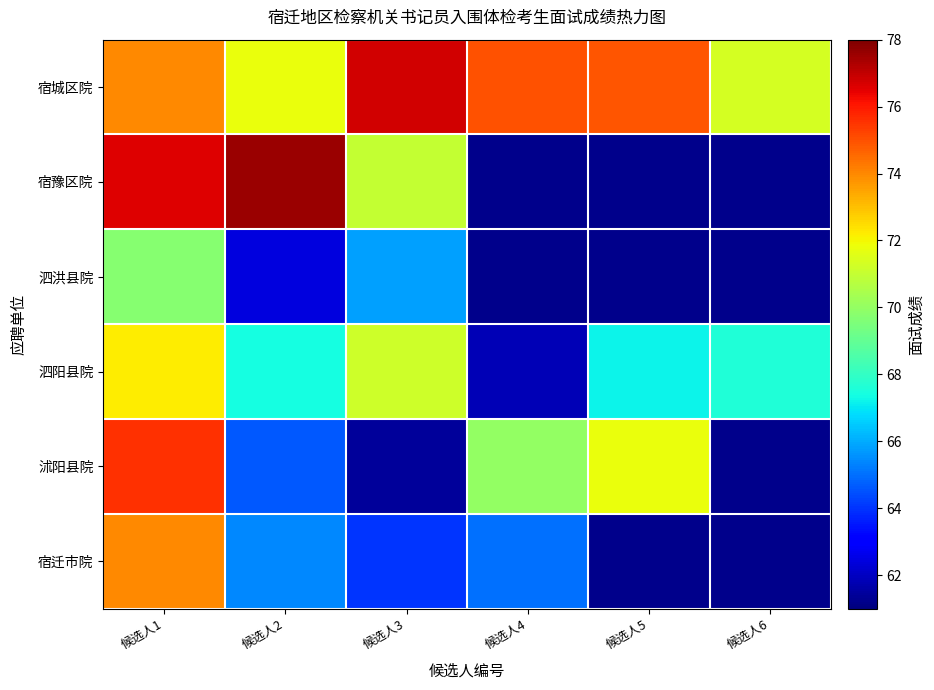

Which category has the lowest value across all series?

候选人3